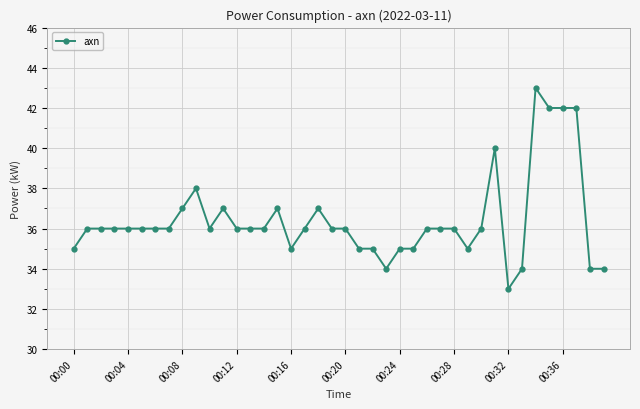

What is the value of the 19th point from the left?

37